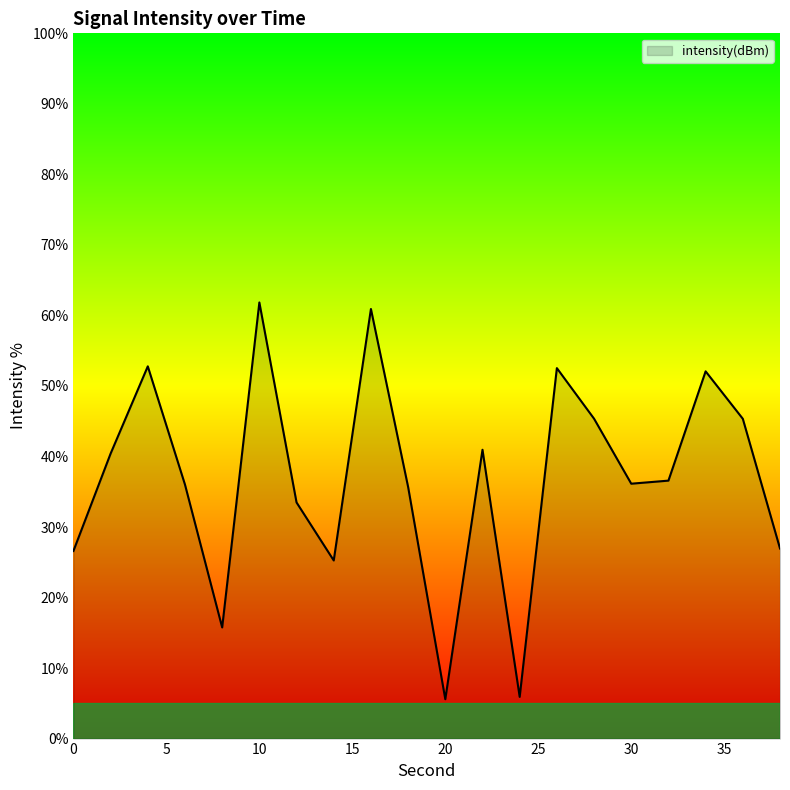

Does the chart display data point markers on the line(s)?

No